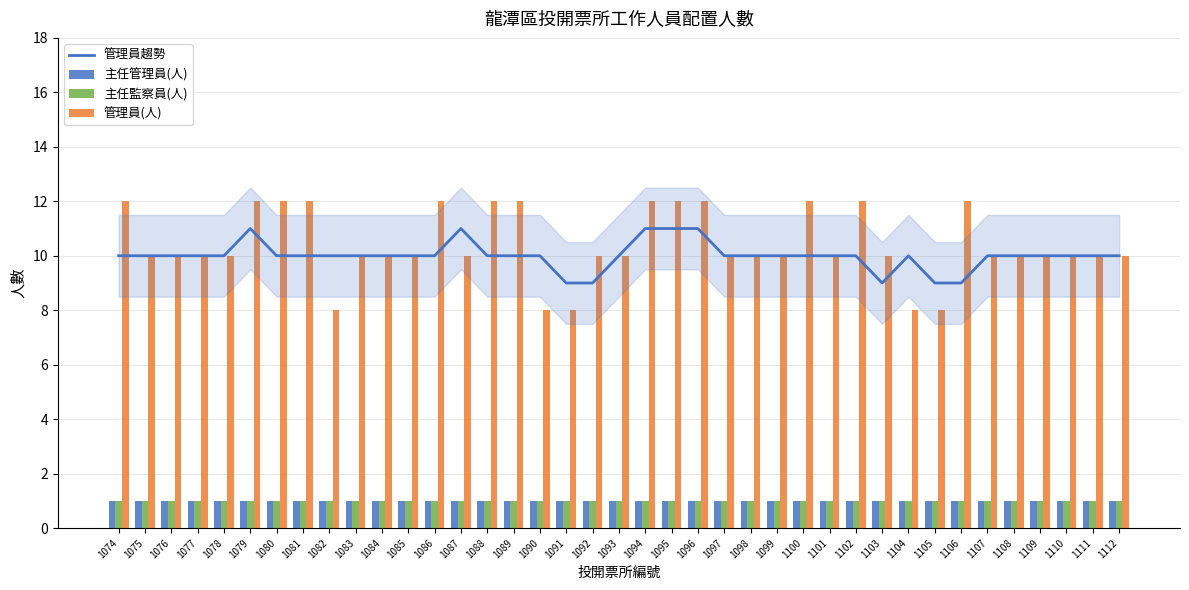

What is the value of the 主任監察員(人) bar at the 3rd from the left?

1